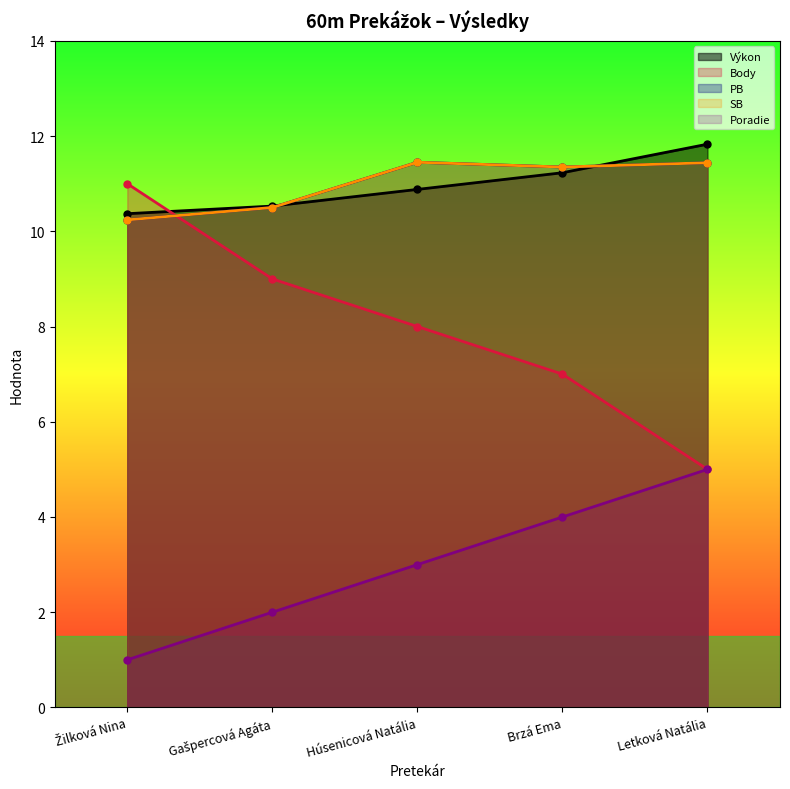

Is it true that Body equals 11.0 at Žilková Nina?

True